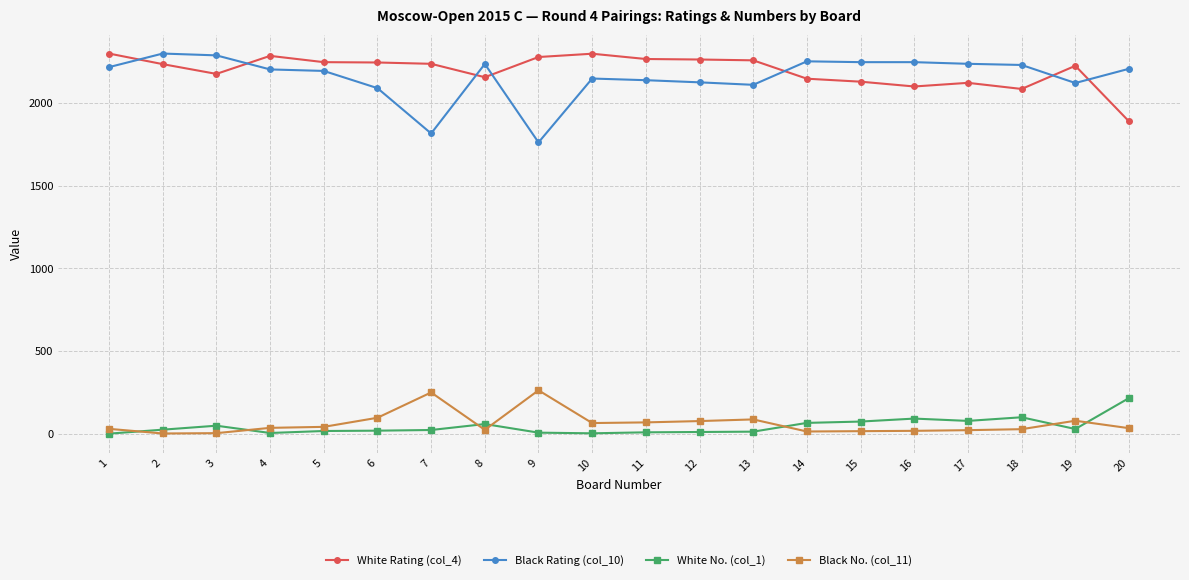

True or false: White Rating (col_4) and White No. (col_1) cross at least once.

False